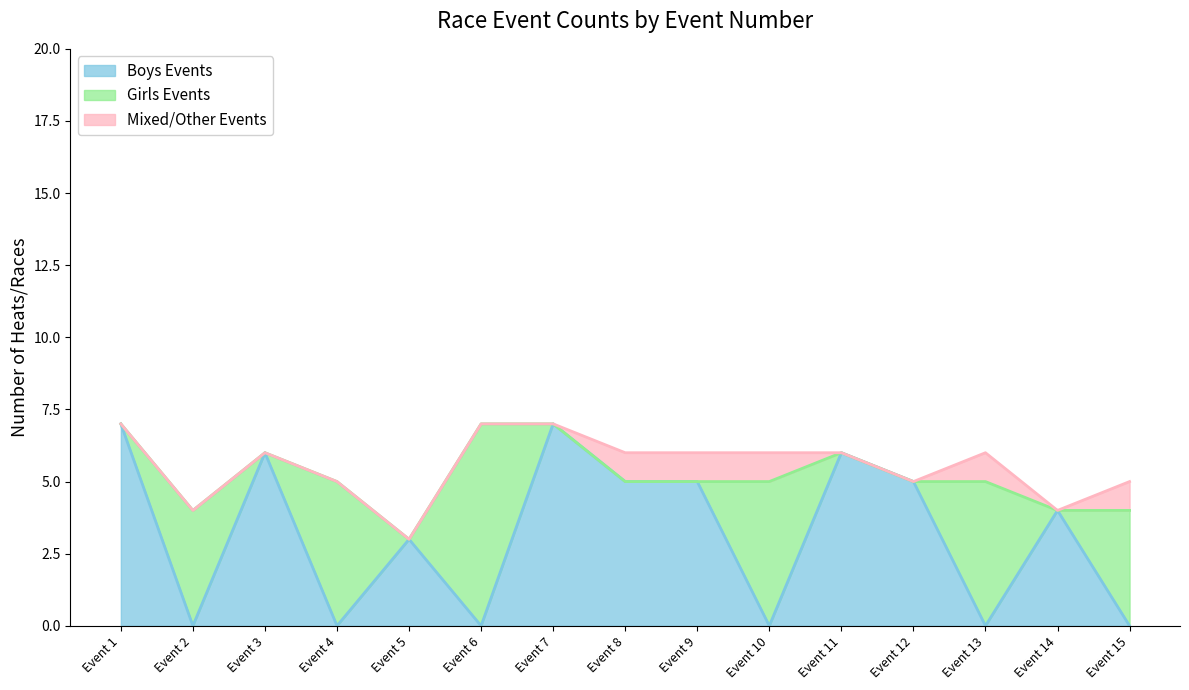

Where is the first local minimum for Boys Events?

Event 2